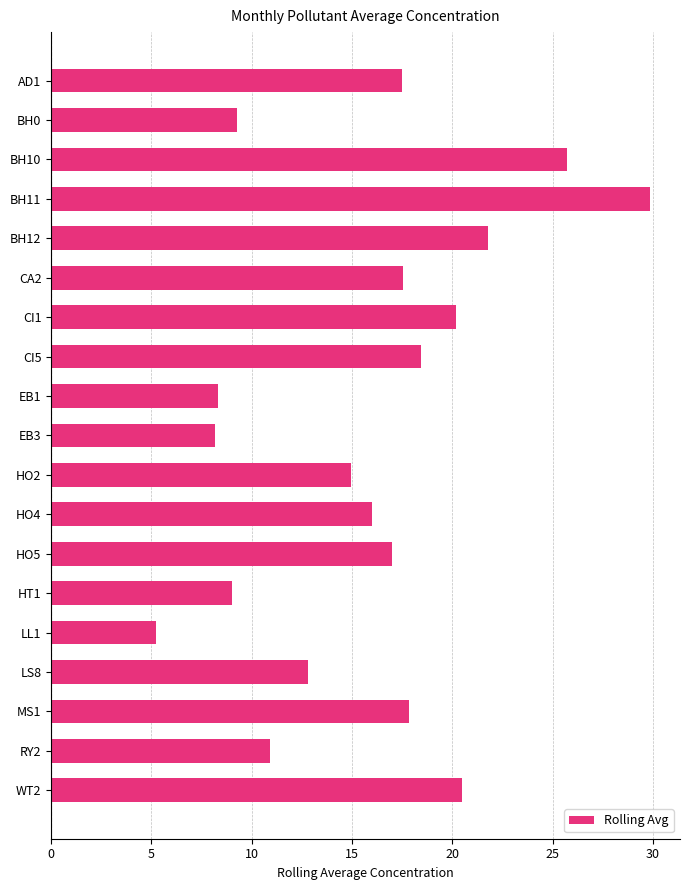

What is the smallest value displayed?

5.2